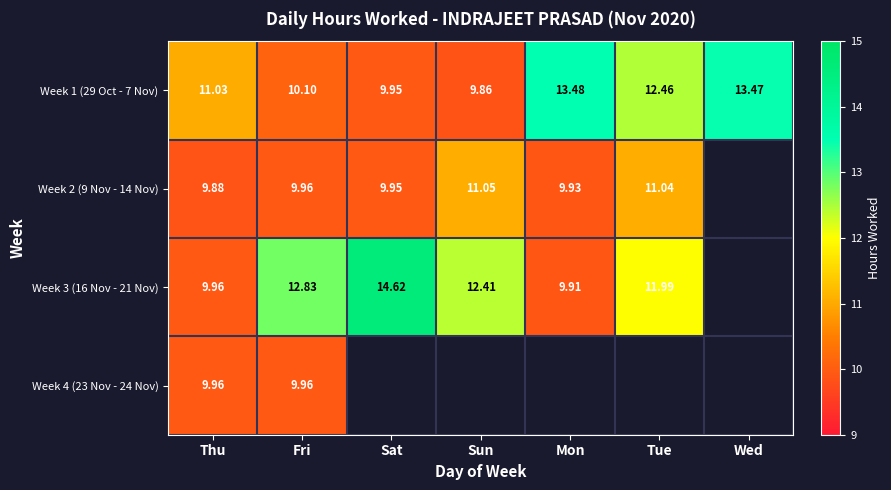

Count the Week 1 (29 Oct - 7 Nov) values in the range 9 to 13.

5